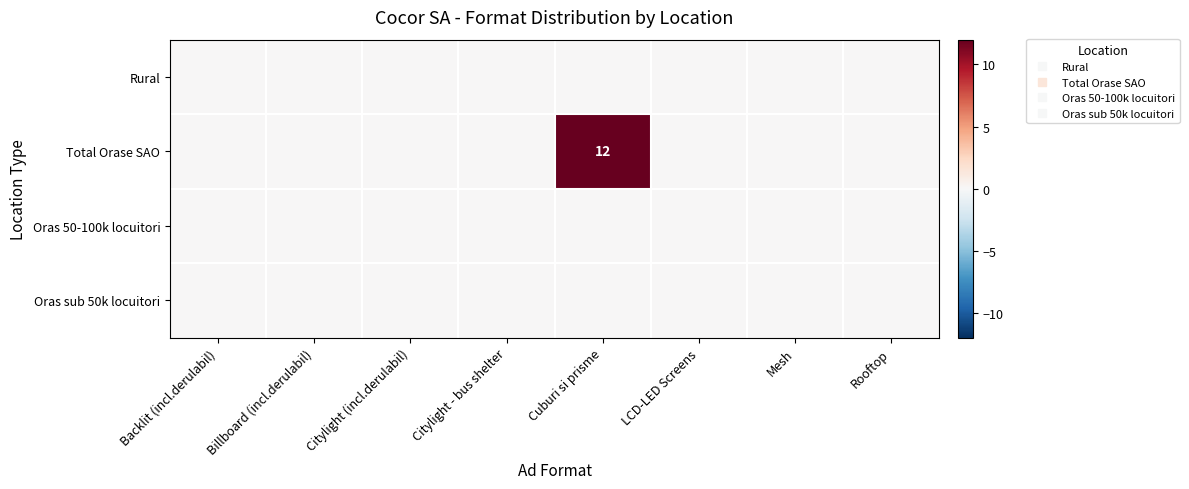

At which category does the chart reach its minimum across all series?

Backlit (incl.derulabil)